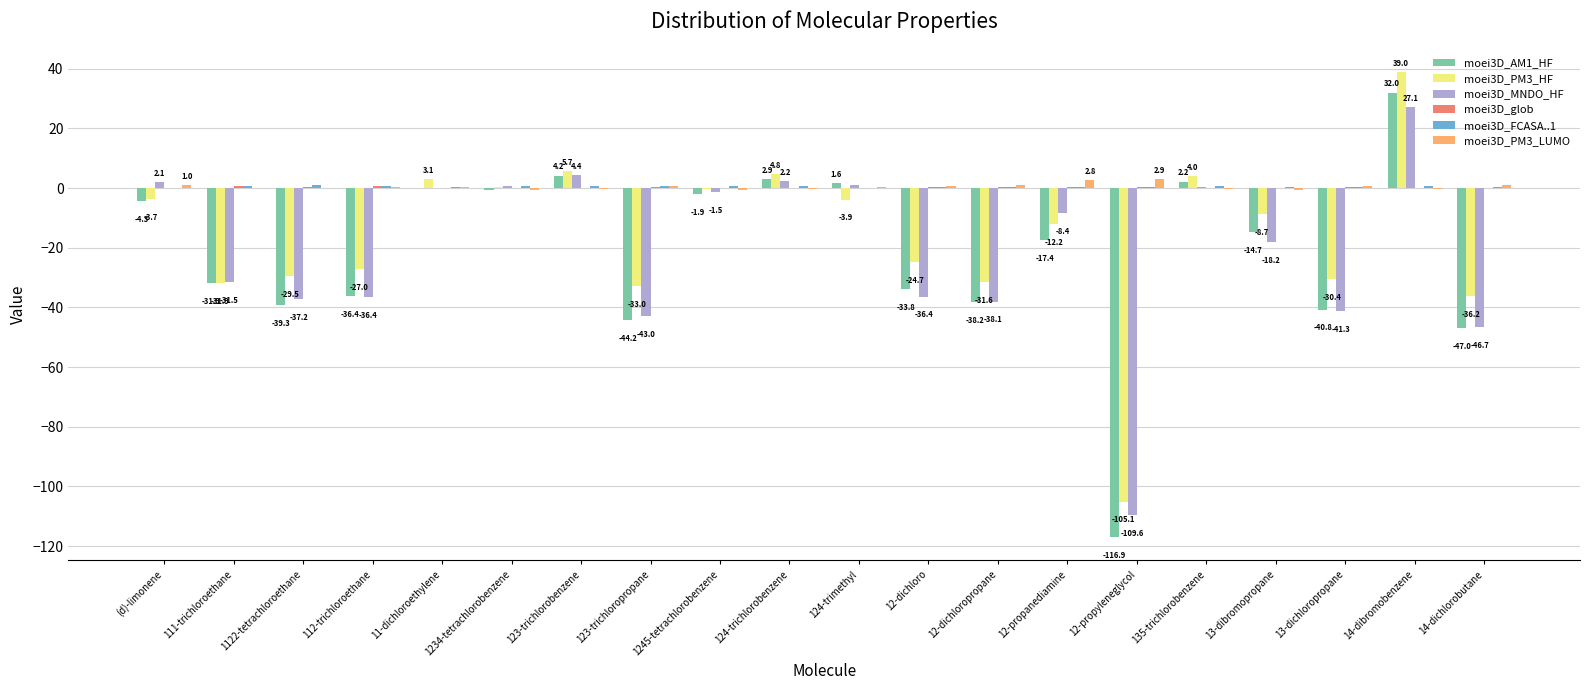

What is the sum of all moei3D_AM1_HF values?

-424.5